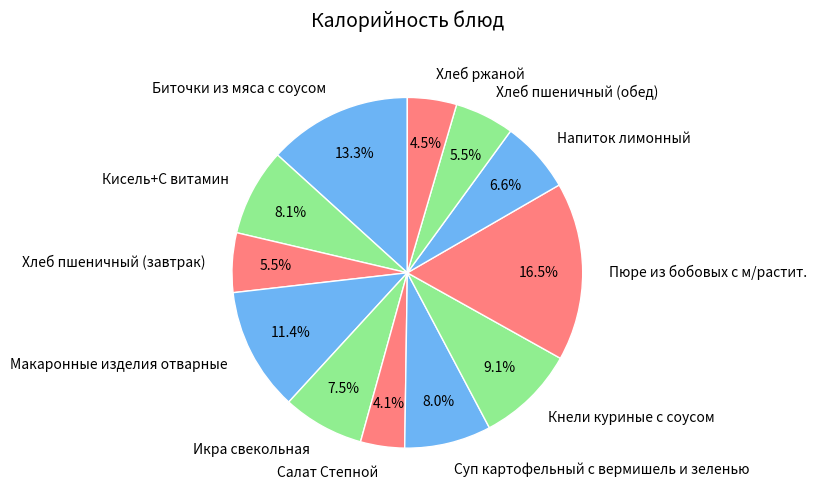

Which category has the biggest portion of the pie?

Пюре из бобовых с м/растит.